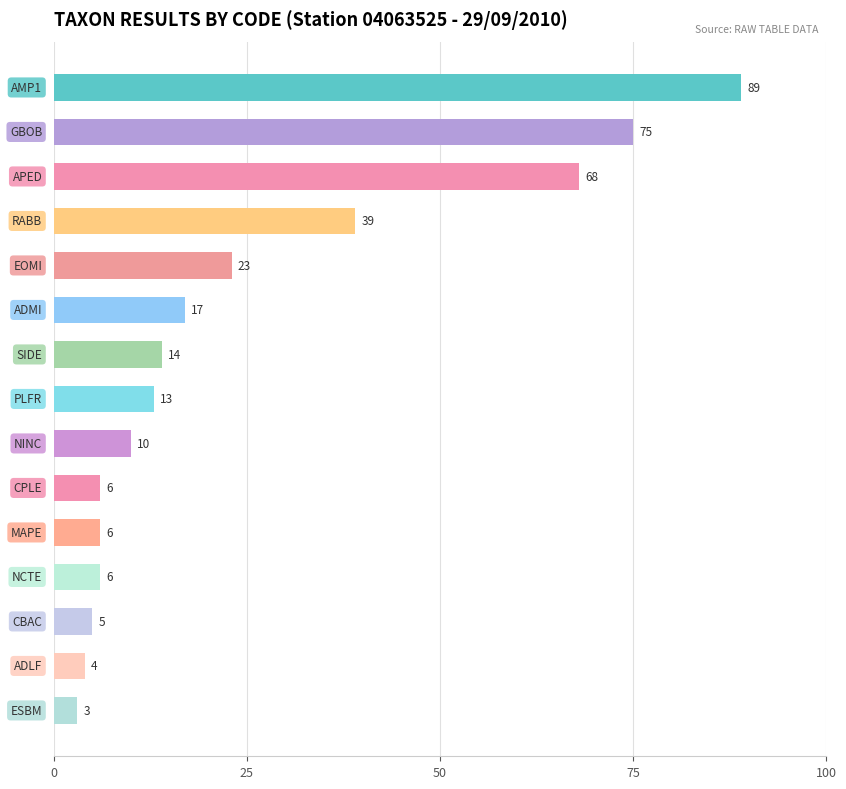

Reading top to bottom, what are all the values shown in this chart?

89	75	68	39	23	17	14	13	10	6	6	6	5	4	3